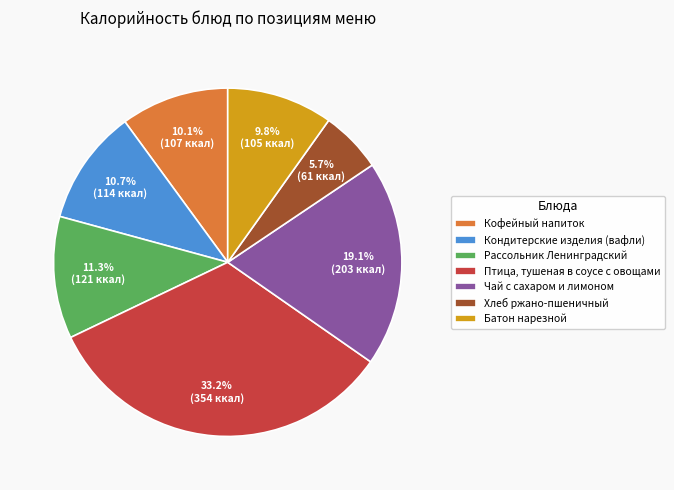

To the nearest percent, what percentage of the pie is Кофейный напиток?

10%